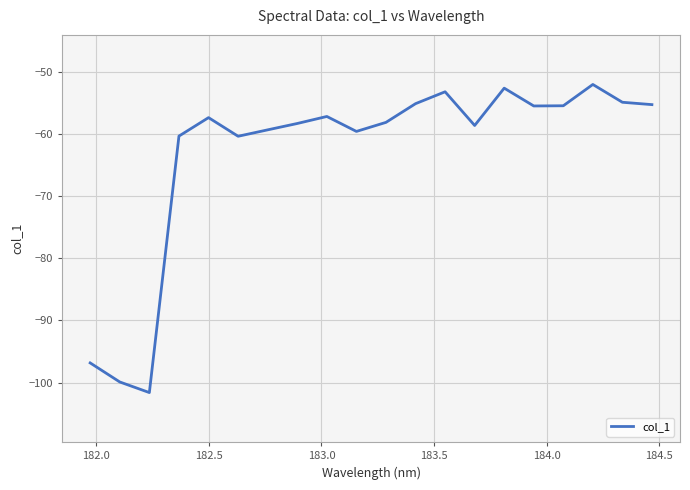

How many series are shown in this chart?

1